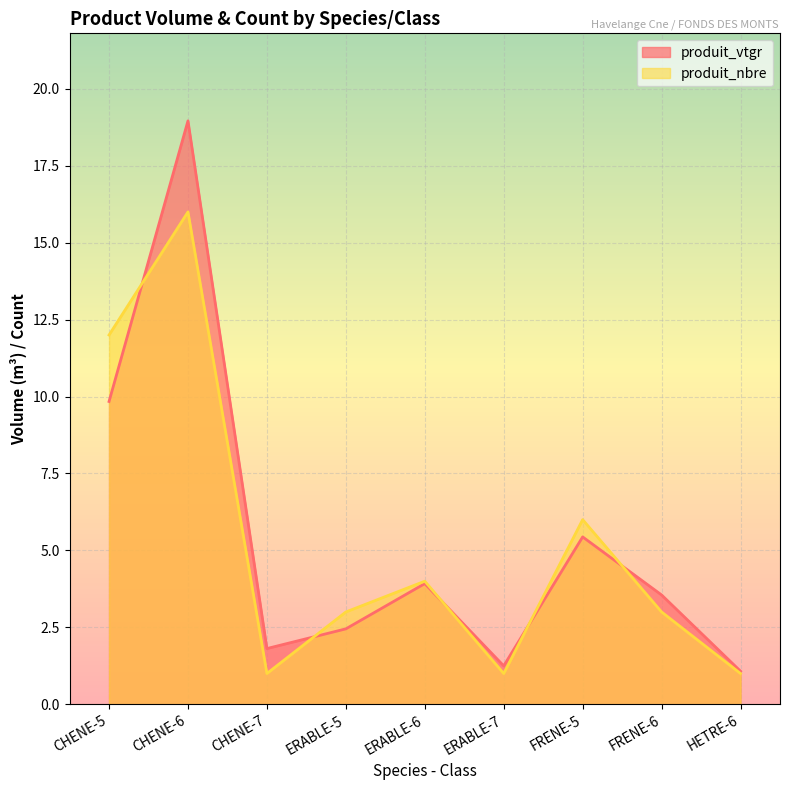

What is the difference between the highest and lowest values at CHENE-7?

0.8